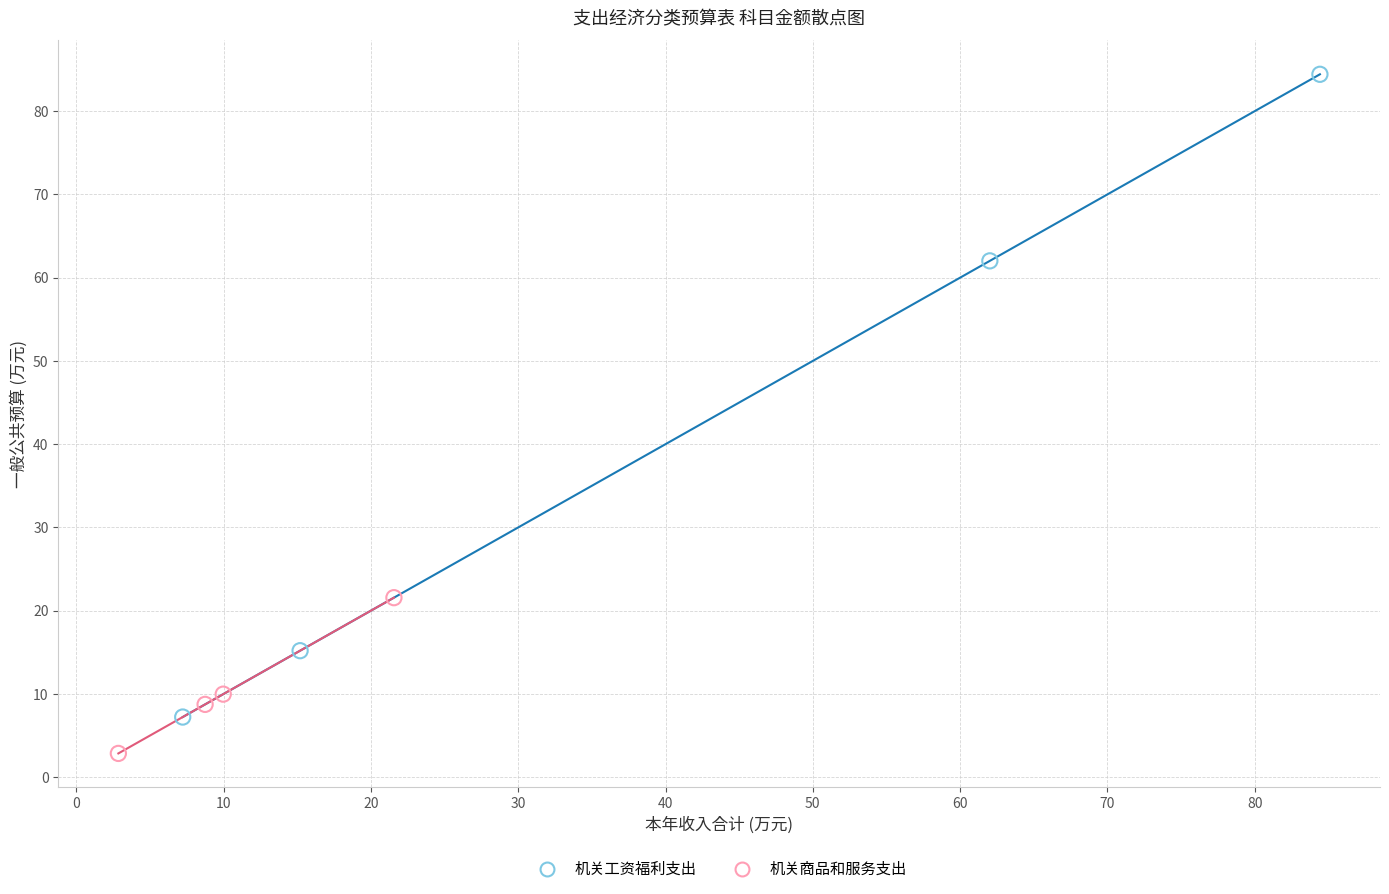

Which series contains the highest Y value?

机关工资福利支出